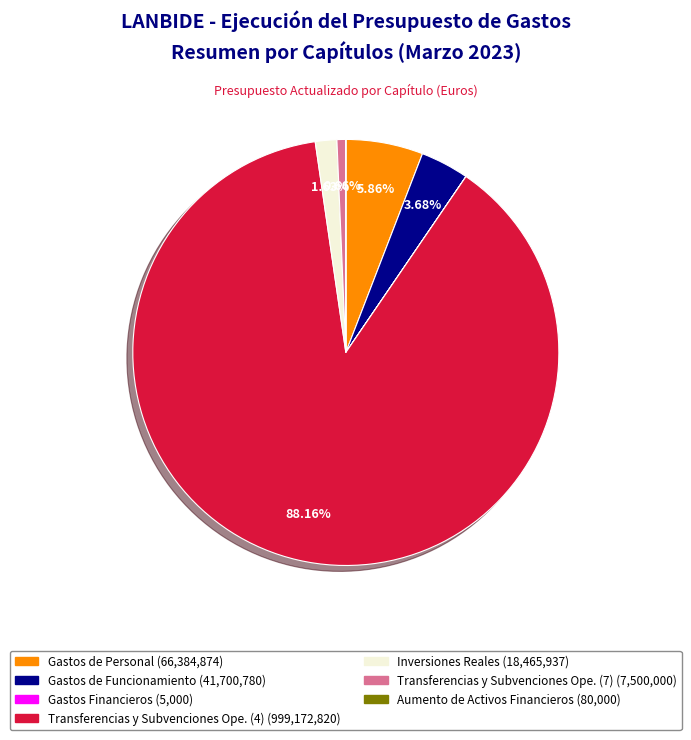

Is Inversiones Reales the majority of the pie?

No